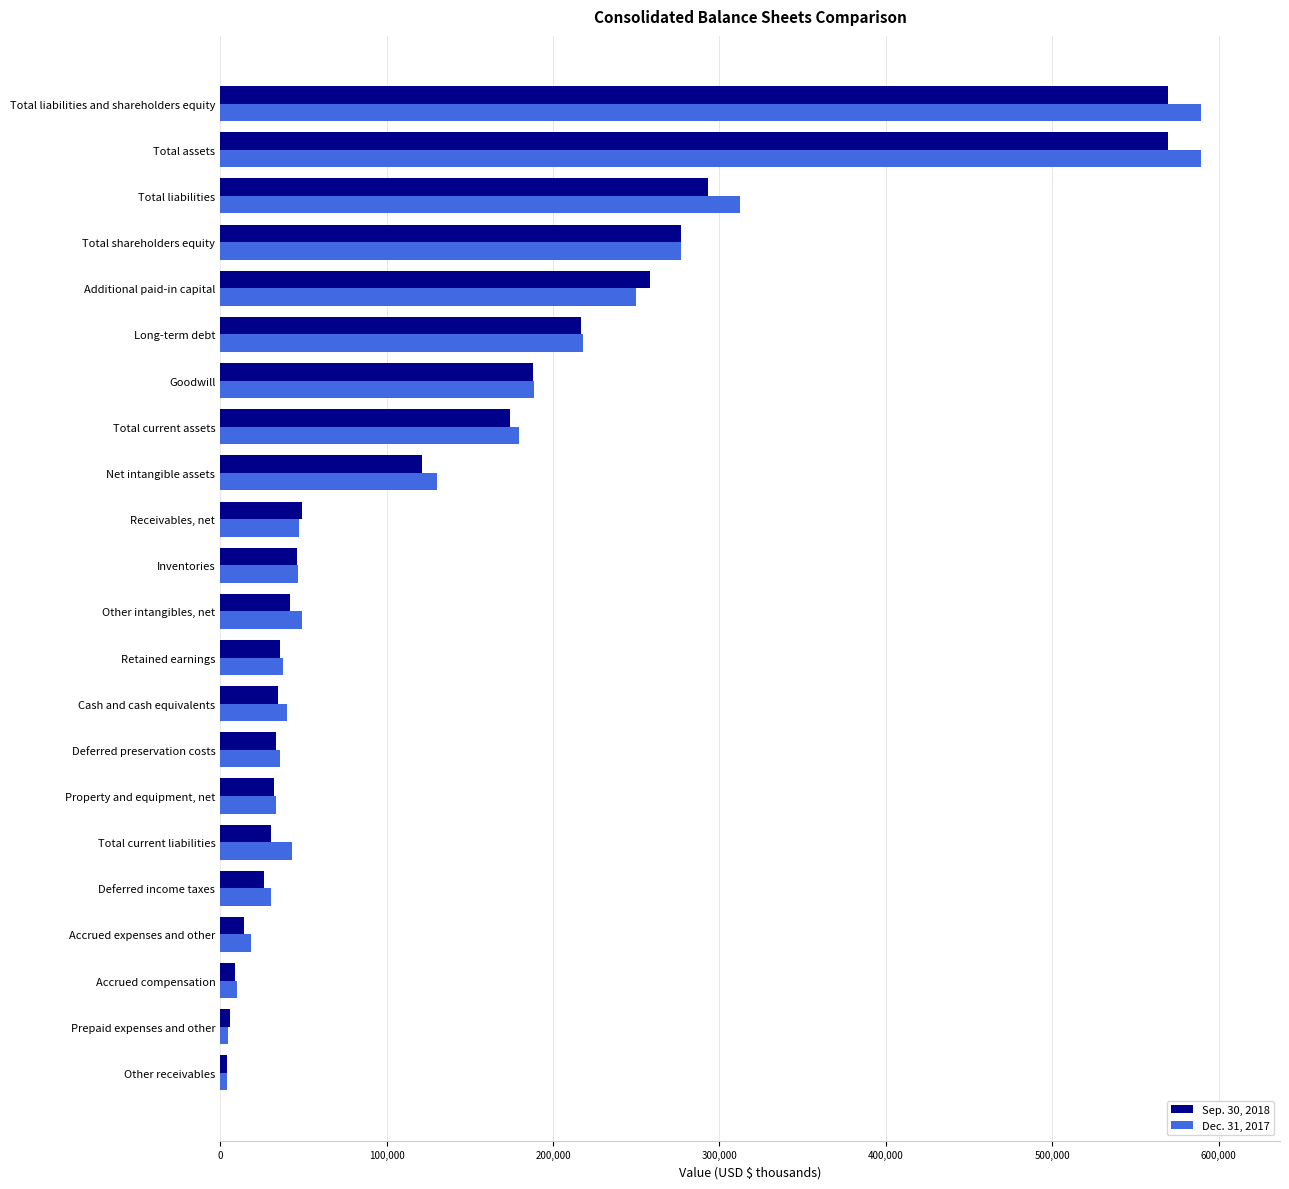

List the series in order of their overall mean, lowest first.

Sep. 30, 2018, Dec. 31, 2017